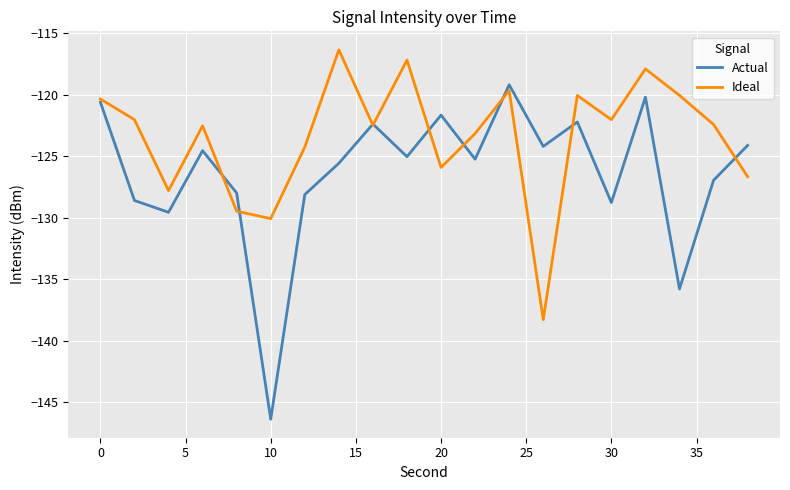

Which series has the largest range (max minus min)?

Actual